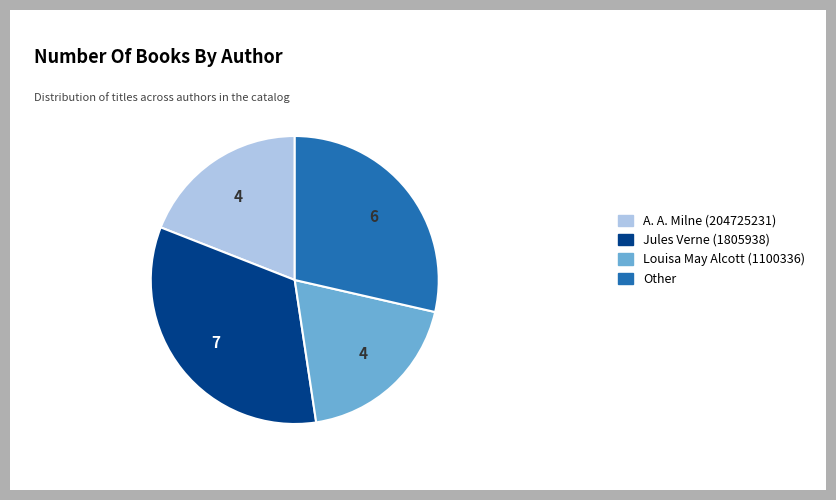

Combined, do A. A. Milne (204725231) and Other account for over 50%?

No